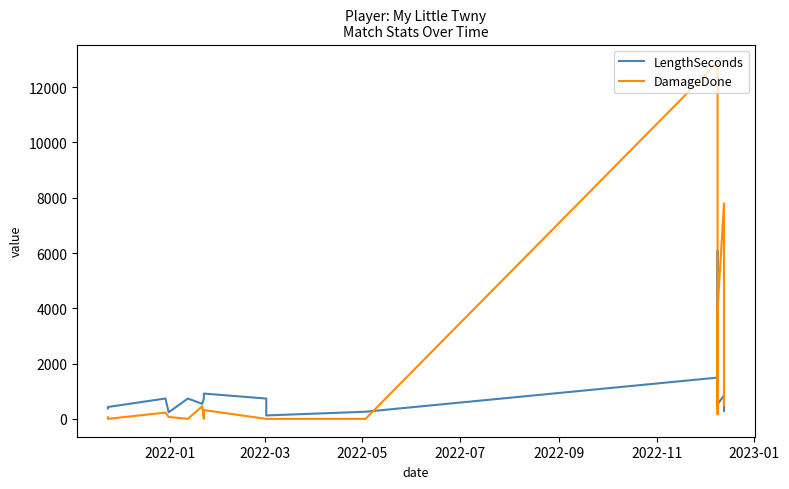

Is the value of DamageDone at 2022-09 greater than the value of LengthSeconds at 8?

No